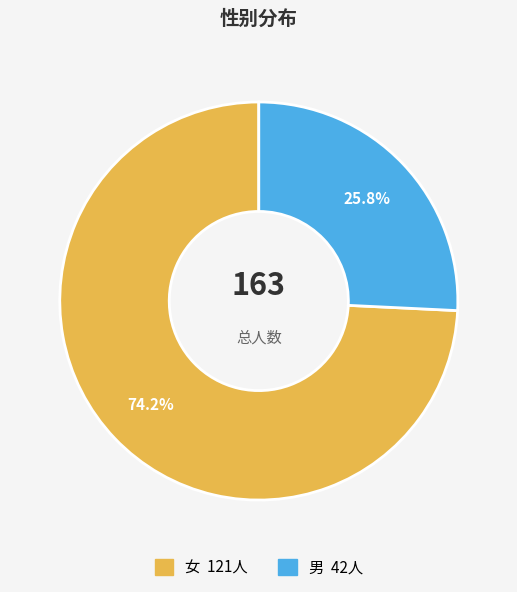

What percentage do 女 and 男 together represent?

100.0%